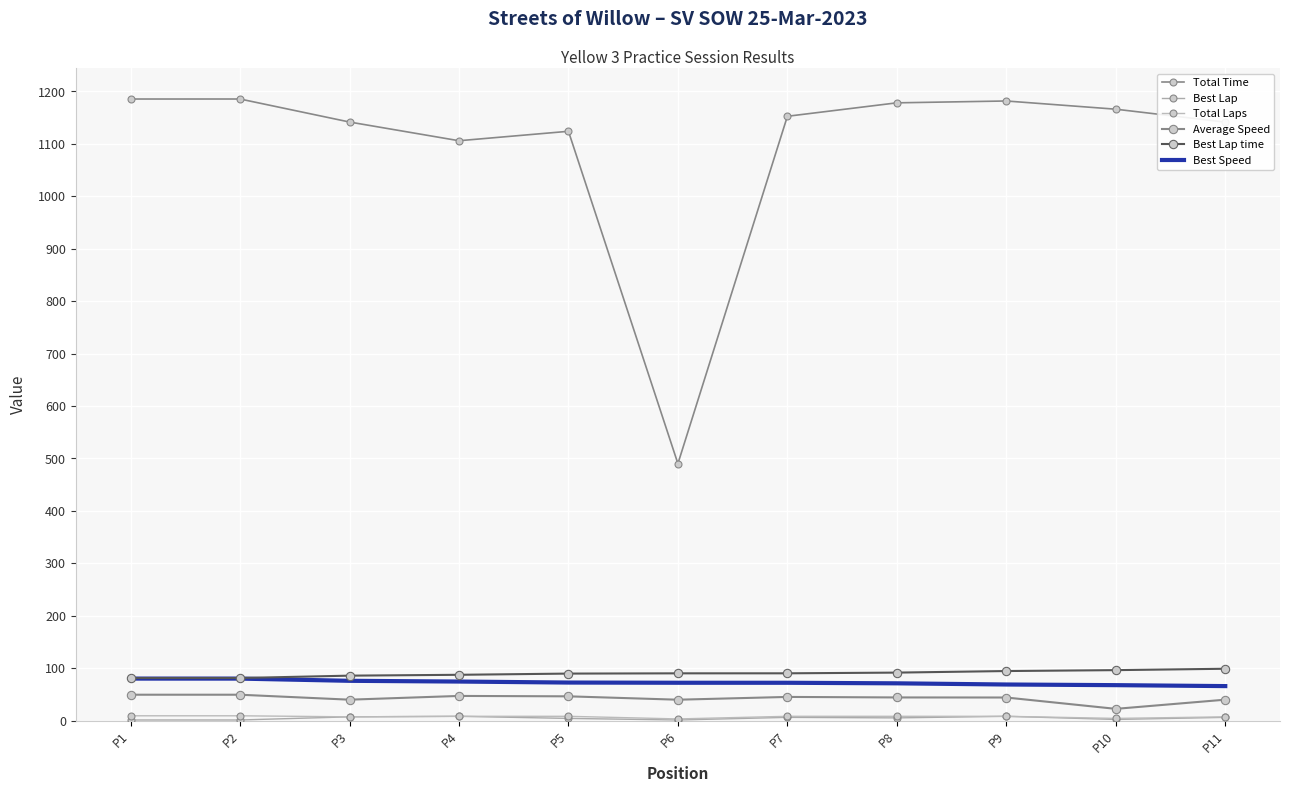

Reading left to right, what are all the values shown in this chart?

Total Time: 1185.5	1185.6	1141.7	1106.0	1124.0	490.0	1152.6	1178.3	1181.8	1166.1	1141.5
Best Lap: 1.0	1.0	7.0	8.0	4.0	1.0	6.0	5.0	8.0	2.0	6.0
Total Laps: 9.0	9.0	7.0	8.0	8.0	3.0	8.0	8.0	8.0	4.0	7.0
Average Speed: 49.2	49.2	39.7	46.9	46.1	39.7	45.0	44.0	43.9	22.2	39.7
Best Lap time: 81.1	81.1	85.6	87.2	89.5	90.0	90.0	91.4	94.4	96.1	98.7
Best Speed: 79.9	79.9	75.7	74.3	72.4	72.0	72.0	70.9	68.7	67.4	65.6